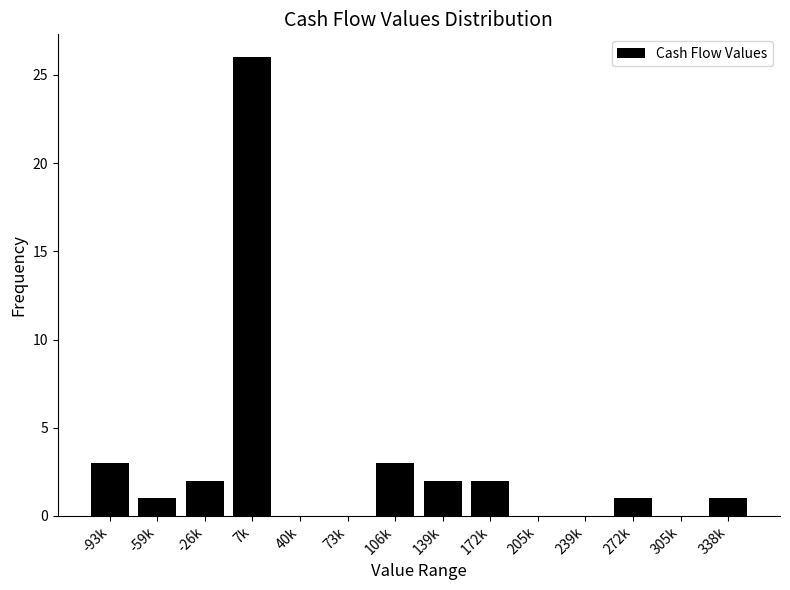

Reading left to right, extract all data points from this chart.

-93k=3	-59k=1	-26k=2	7k=26	40k=0	73k=0	106k=3	139k=2	172k=2	205k=0	239k=0	272k=1	305k=0	338k=1